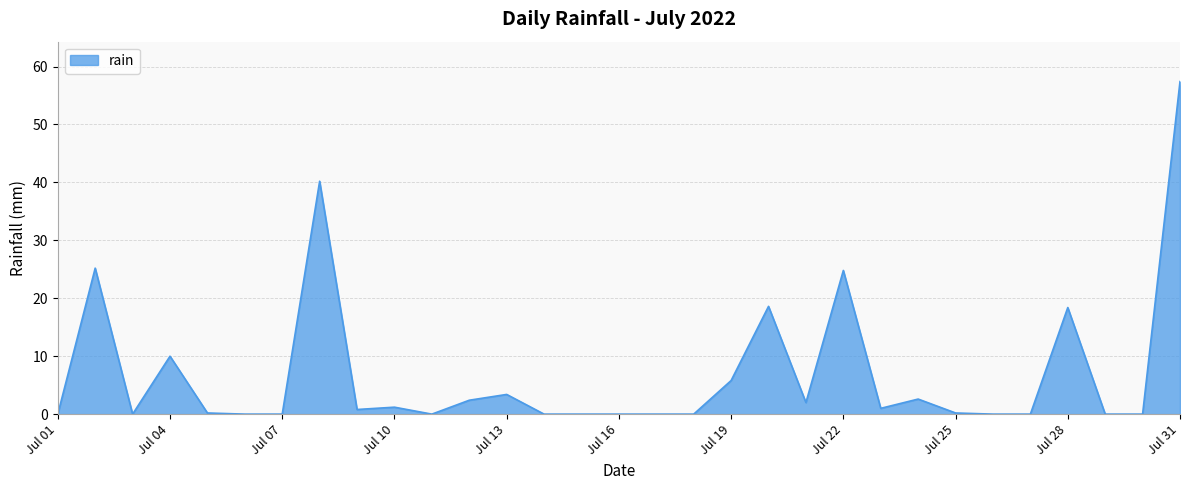

What is the maximum value shown in the chart?

57.4